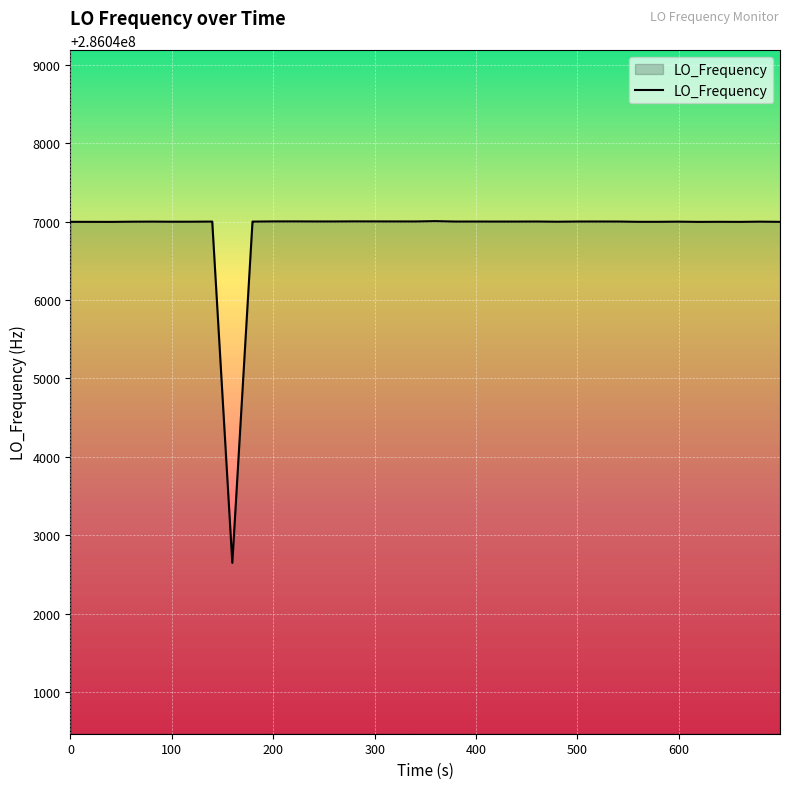

What is the maximum value shown in the chart?

286047005.9